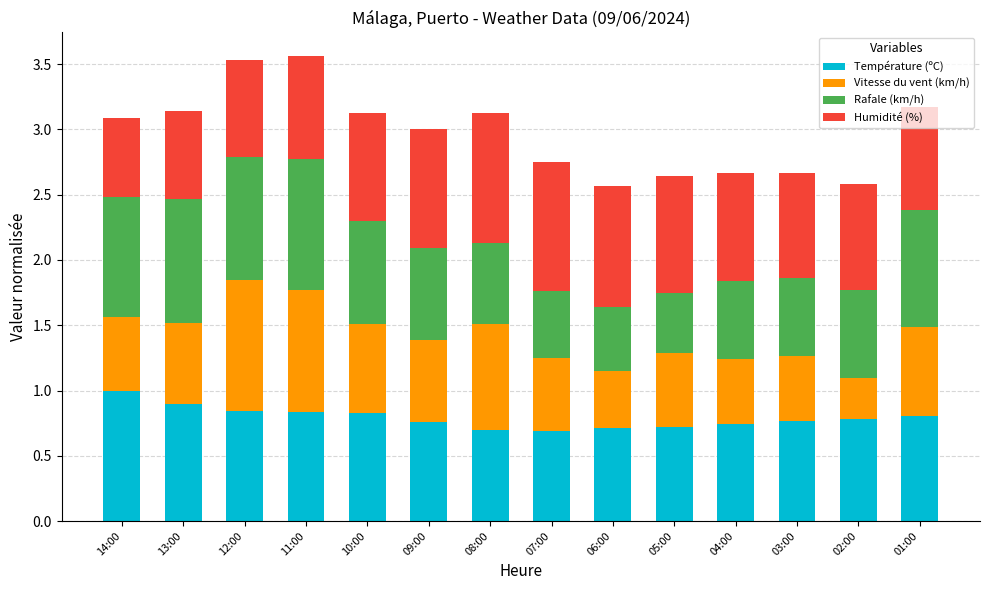

Is it true that Température (ºC) equals 1.2 at 04:00?

False